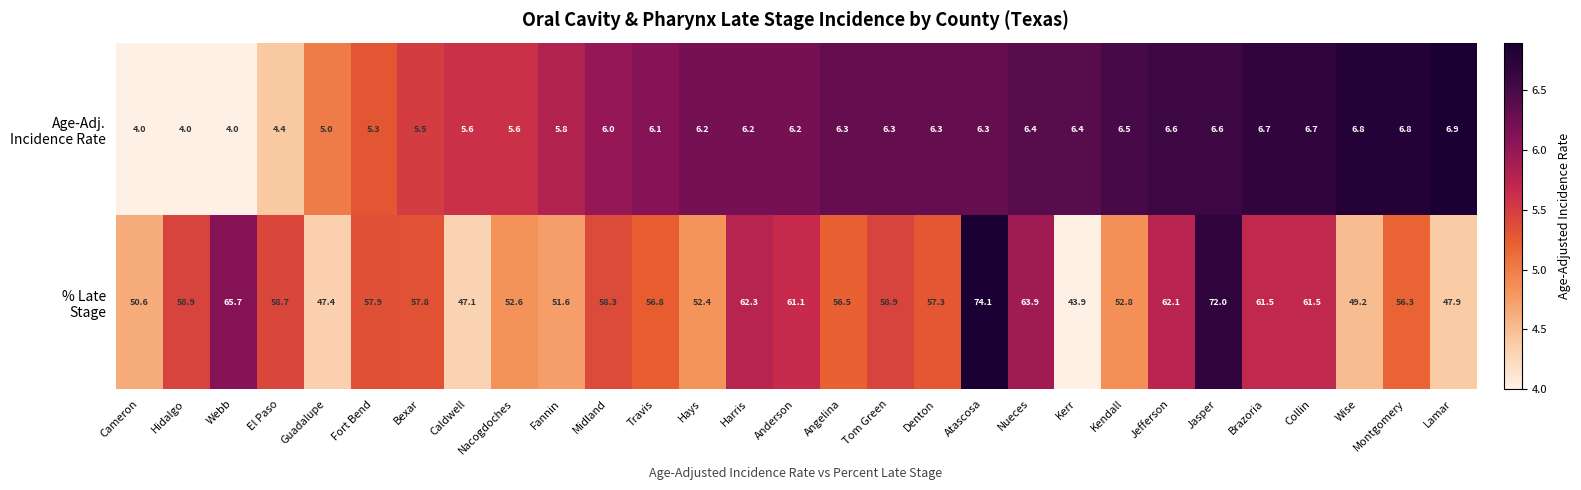

What is the total value across all series at Bexar?

63.3